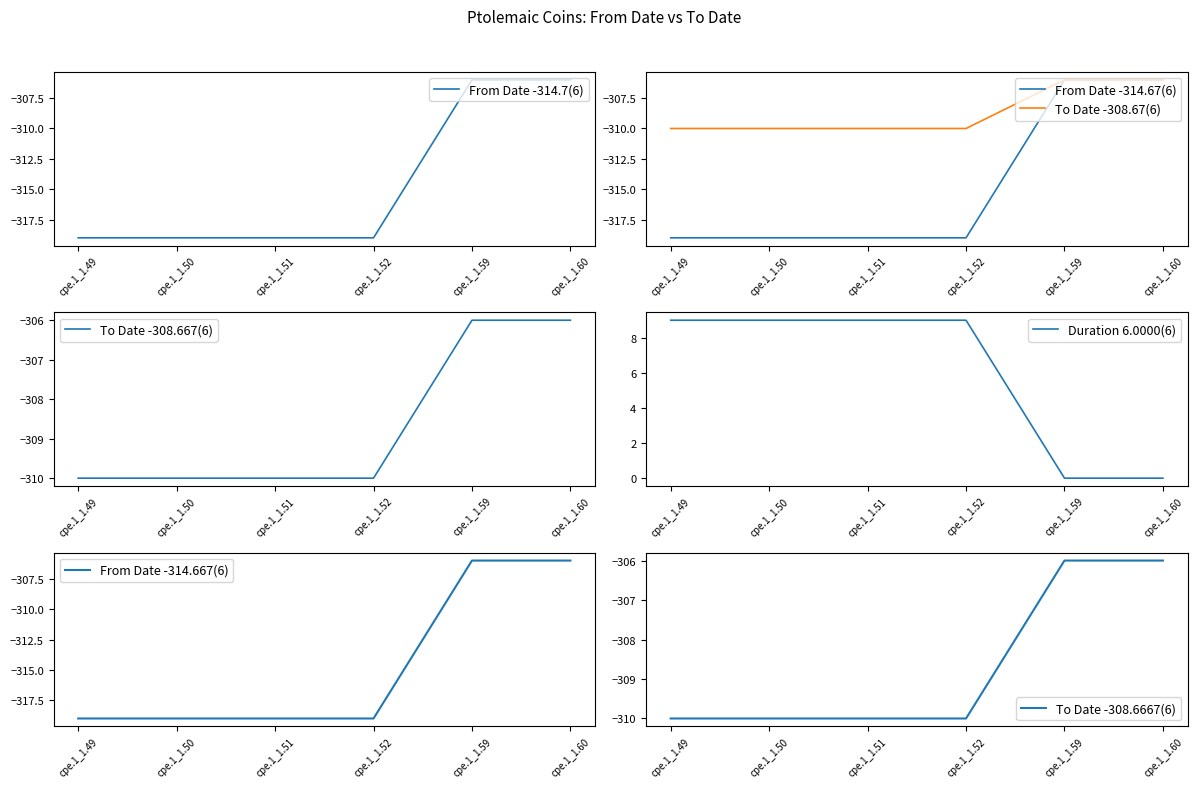

True or false: From Date and To Date cross at least once.

False